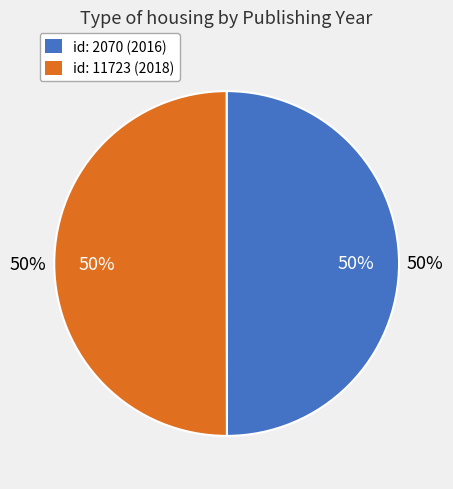

Rank the categories by value from lowest to highest.

2070, 11723